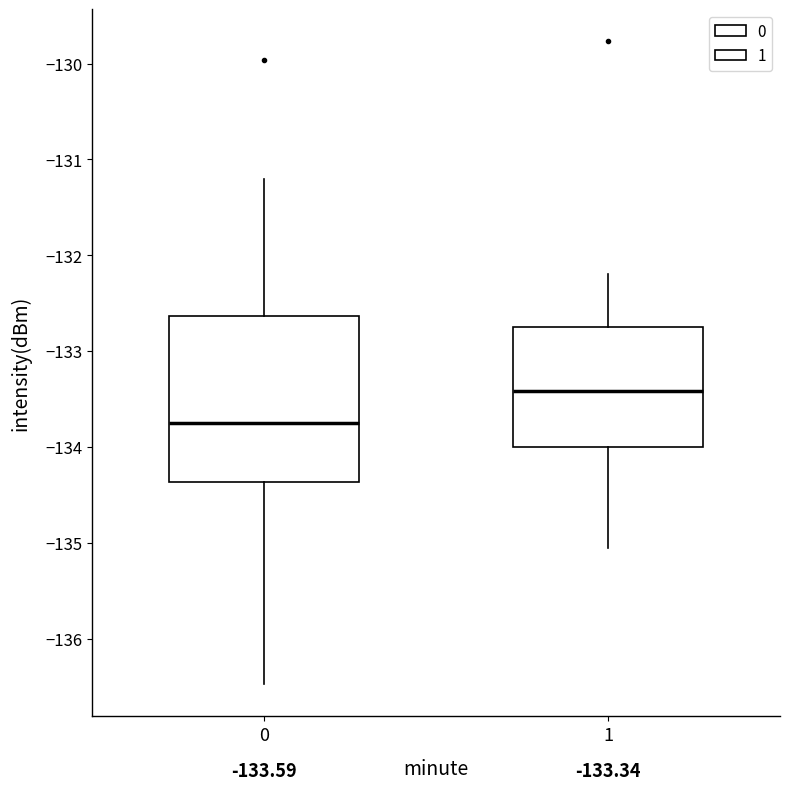

Which box is the tallest, from its lower edge to its upper edge?

0